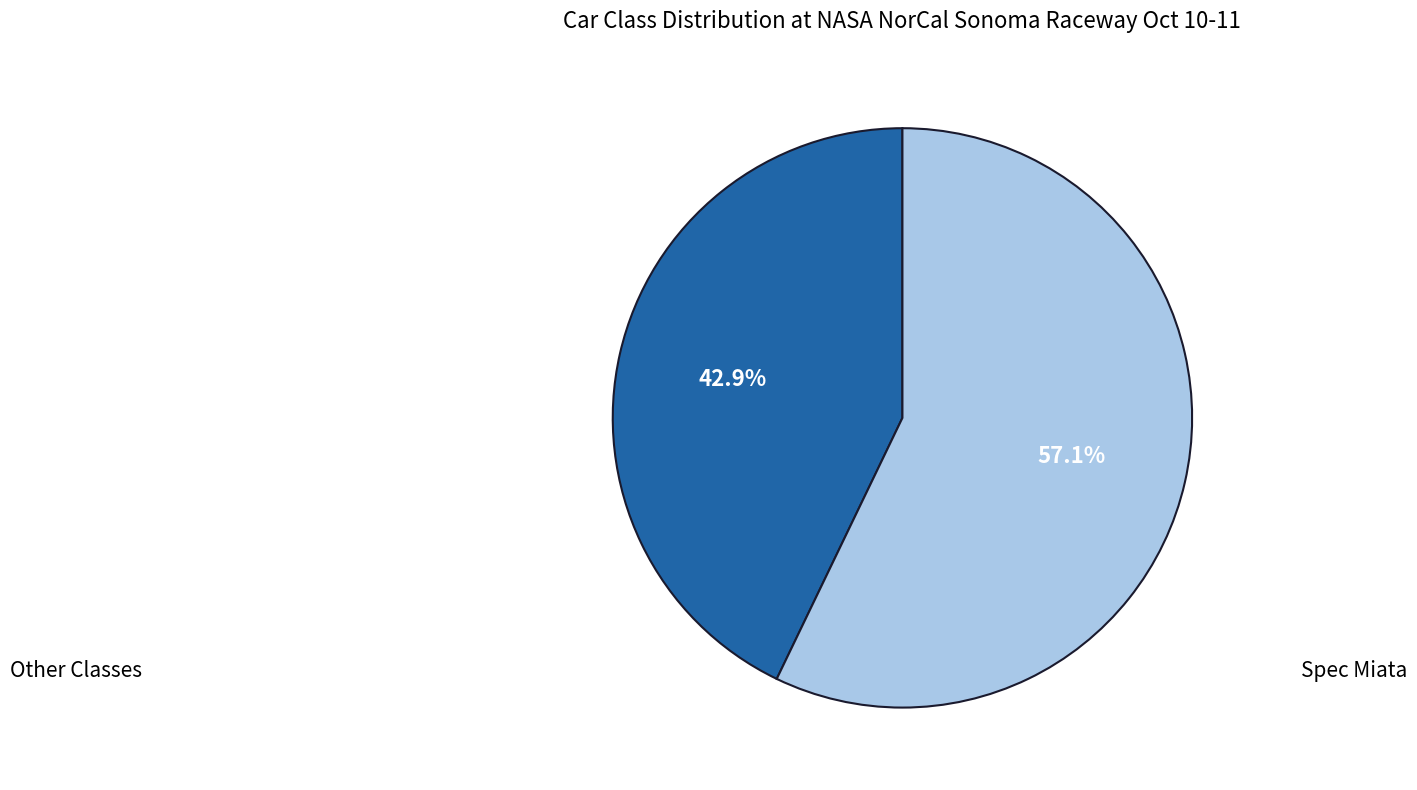

Is there a majority slice in this chart?

Yes